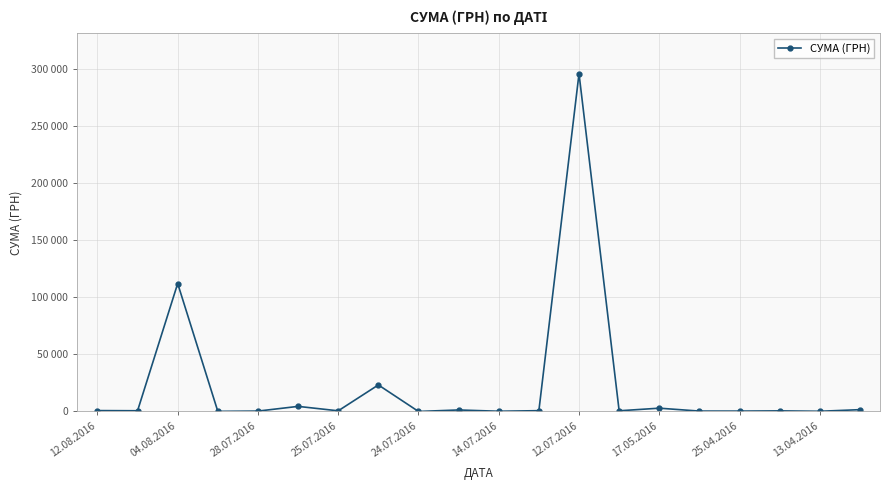

Which category has the highest value across all series?

12.07.2016